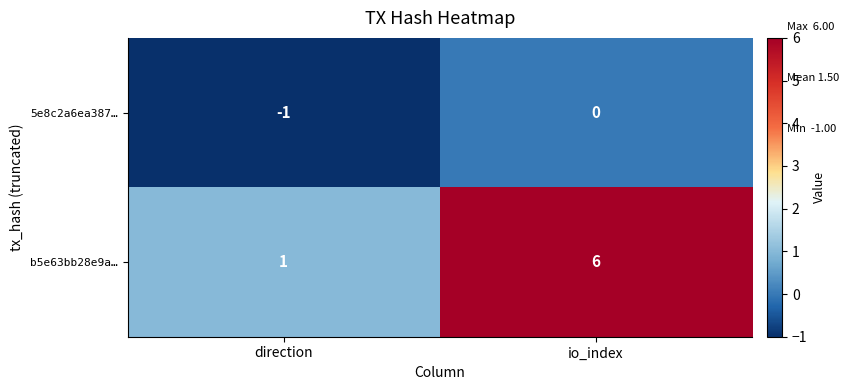

Reading left to right, list all the values displayed in this chart.

5e8c2a6ea387…: -1	0
b5e63bb28e9a…: 1	6